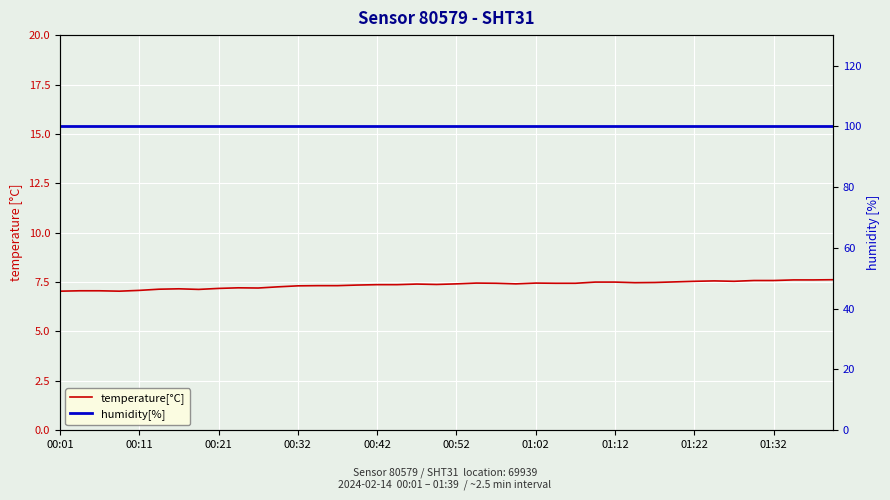

Is this an area chart (filled region under the line)?

No